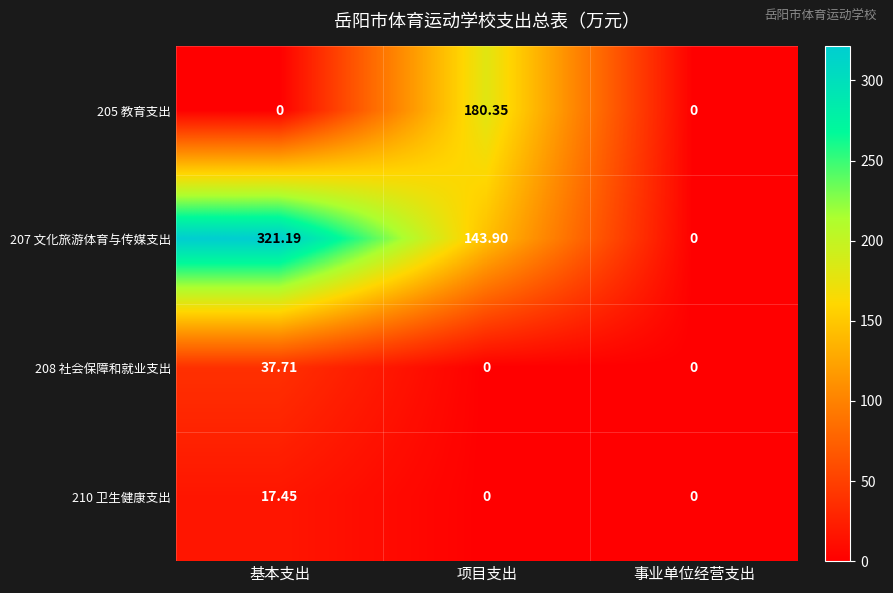

Is the value of 208 社会保障和就业支出 at 基本支出 greater than the value of 205 教育支出 at 事业单位经营支出?

Yes